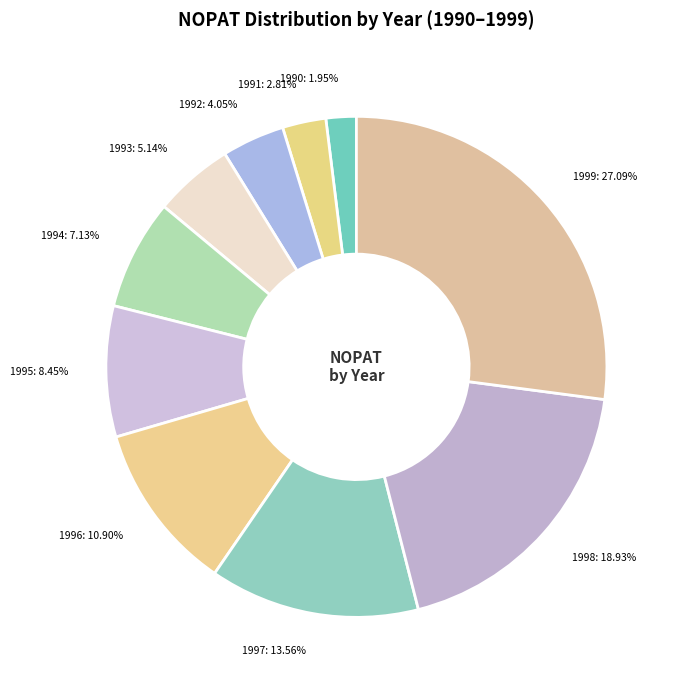

How many slices are in this pie chart?

10